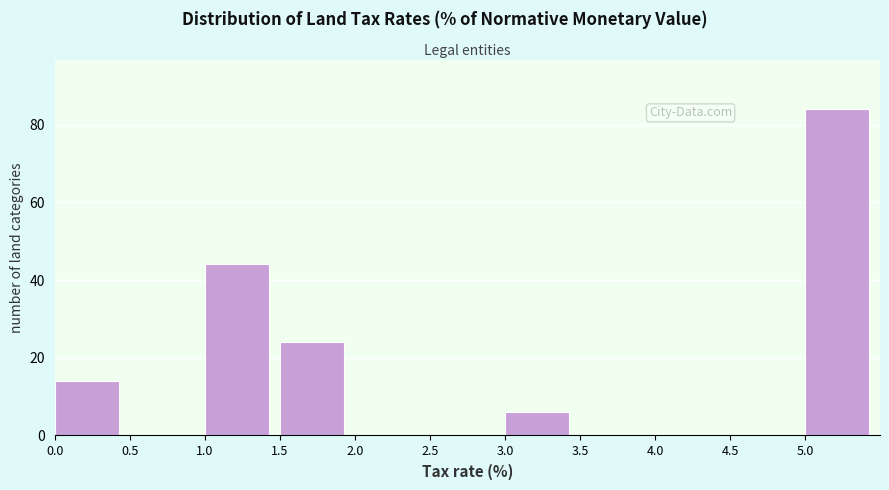

Reading left to right, transcribe this chart: for each bar, give the range it covers on the x-axis and its height. The values are not printed on the chart, so give them approximately, as read against the axis.

0.0 to 0.5: 14
0.5 to 1.0: 0
1.0 to 1.5: 44
1.5 to 2.0: 24
2.0 to 2.5: 0
2.5 to 3.0: 0
3.0 to 3.5: 6
3.5 to 4.0: 0
4.0 to 4.5: 0
4.5 to 5.0: 0
5.0 to 5.5: 84